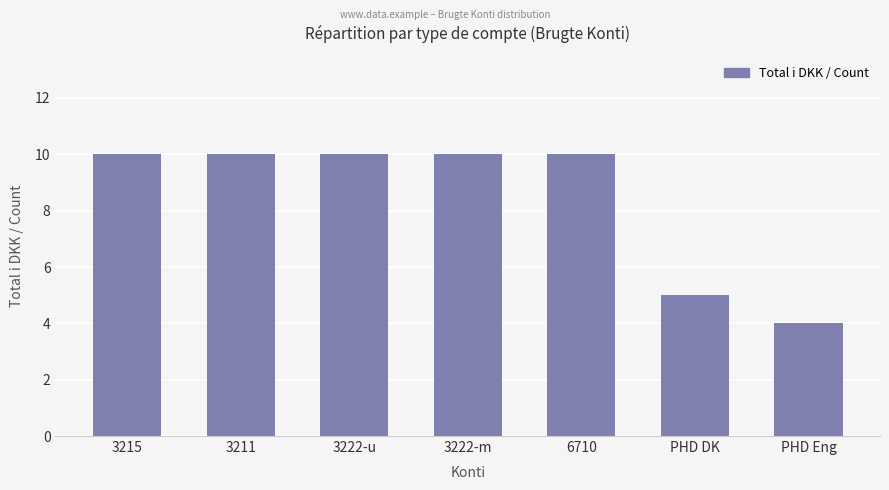

What is the difference between the values at 3215 and PHD Eng?

6